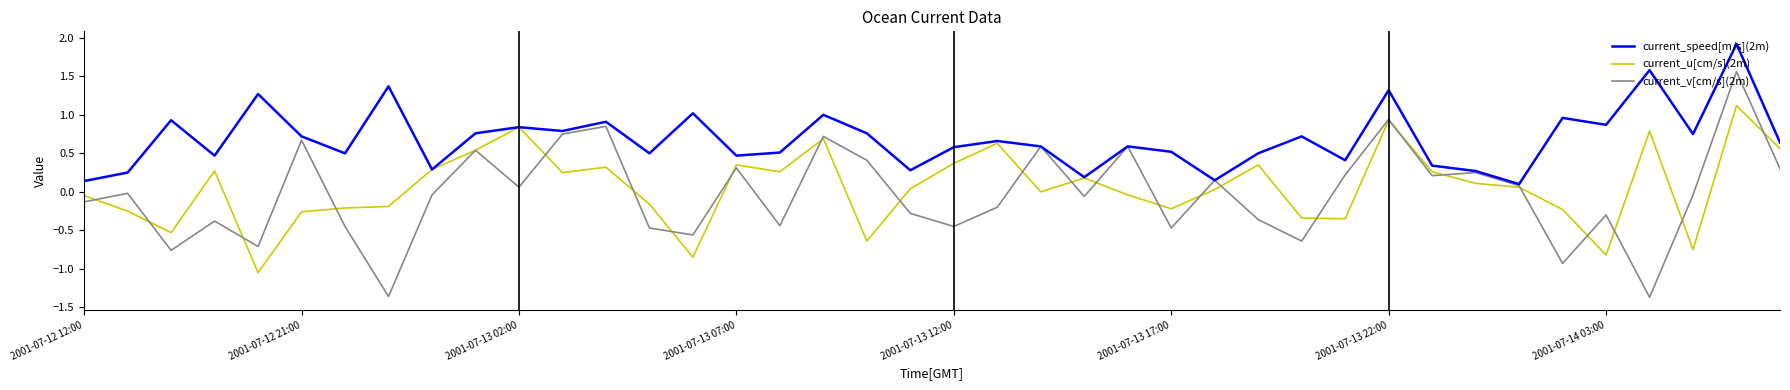

What is the maximum value for current_u[cm/s](2m)?

1.1